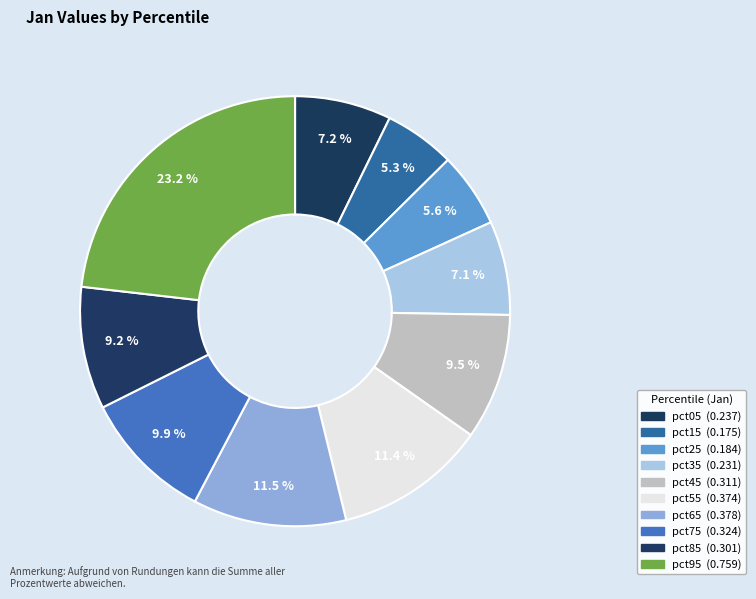

Which has a higher value, pct45 or pct85?

pct45